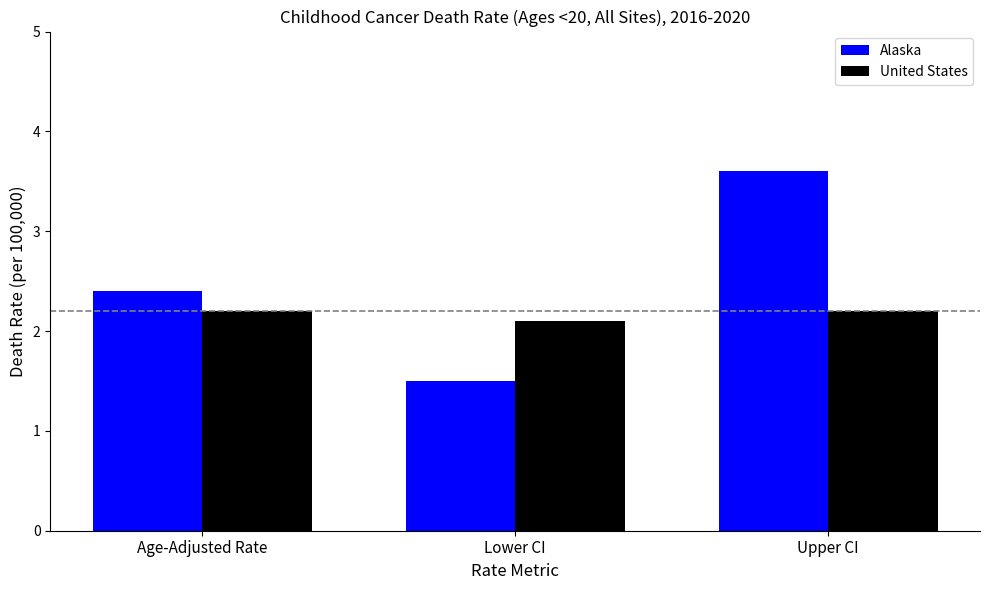

At Lower CI, list the series in order from smallest to largest.

Alaska, United States